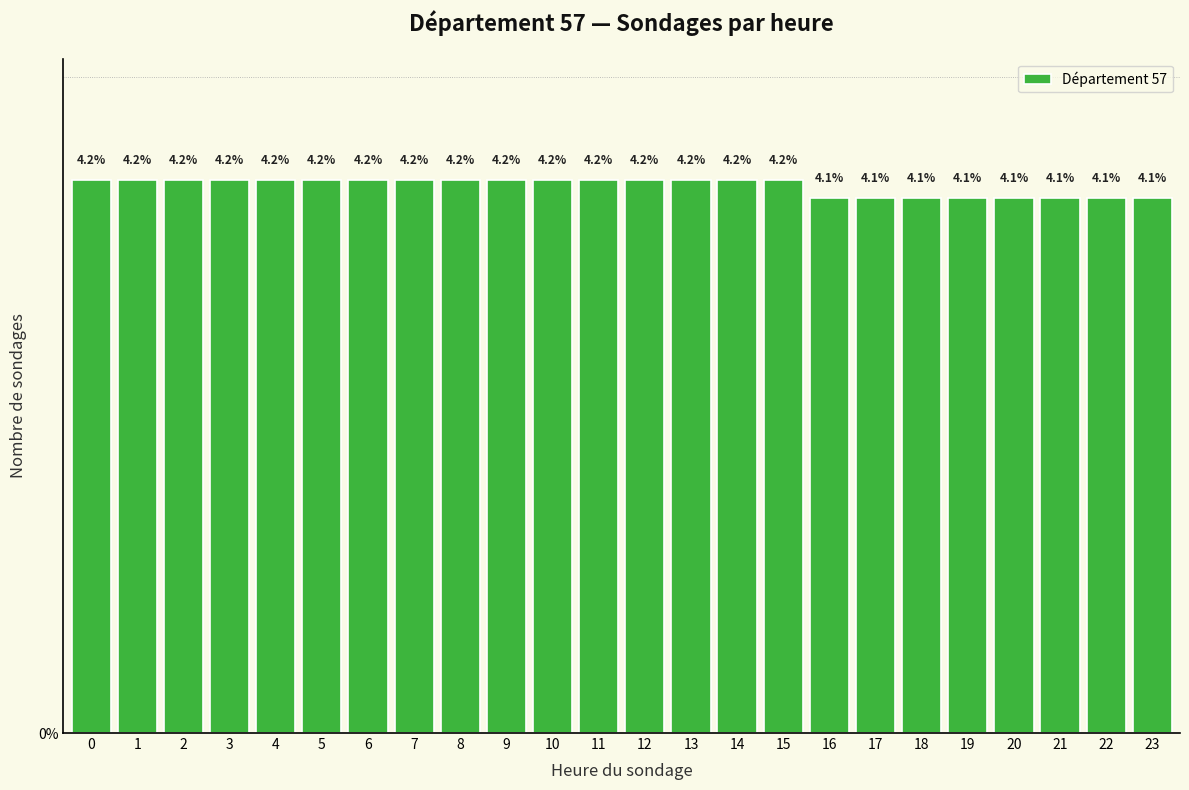

Reading left to right, transcribe all the data shown in this chart.

4.2	4.2	4.2	4.2	4.2	4.2	4.2	4.2	4.2	4.2	4.2	4.2	4.2	4.2	4.2	4.2	4.1	4.1	4.1	4.1	4.1	4.1	4.1	4.1